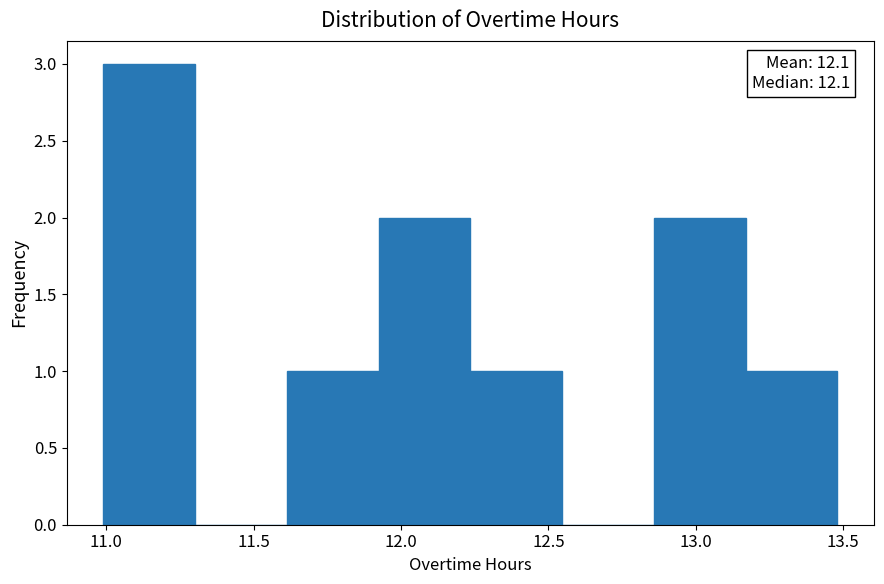

Over which range of the x-axis is the bar tallest?

11.00 to 11.30